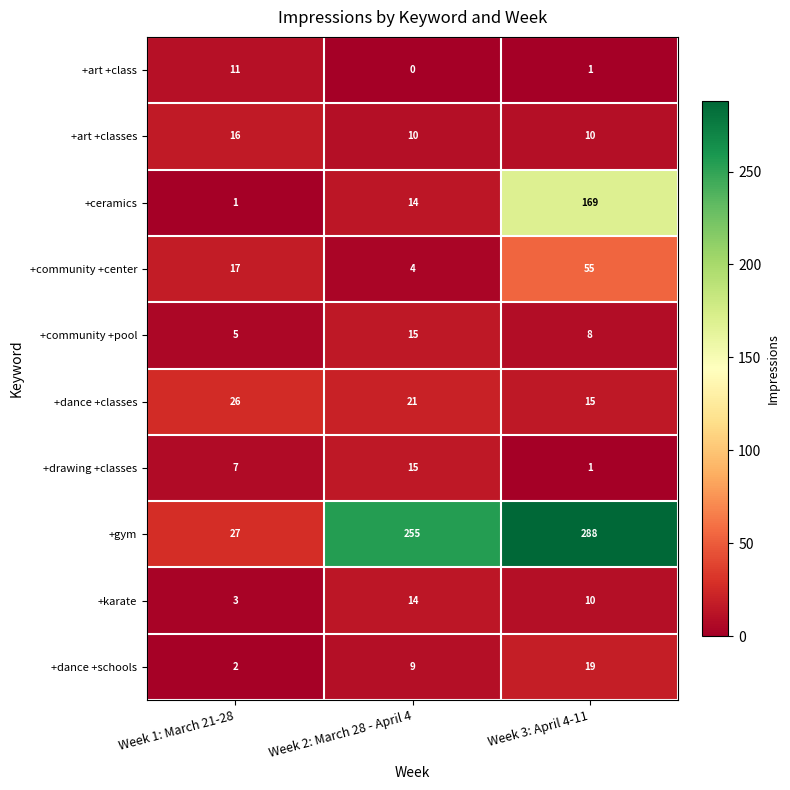

The value of +community +center at Week 1: March 21-28 is 17. True or false?

True